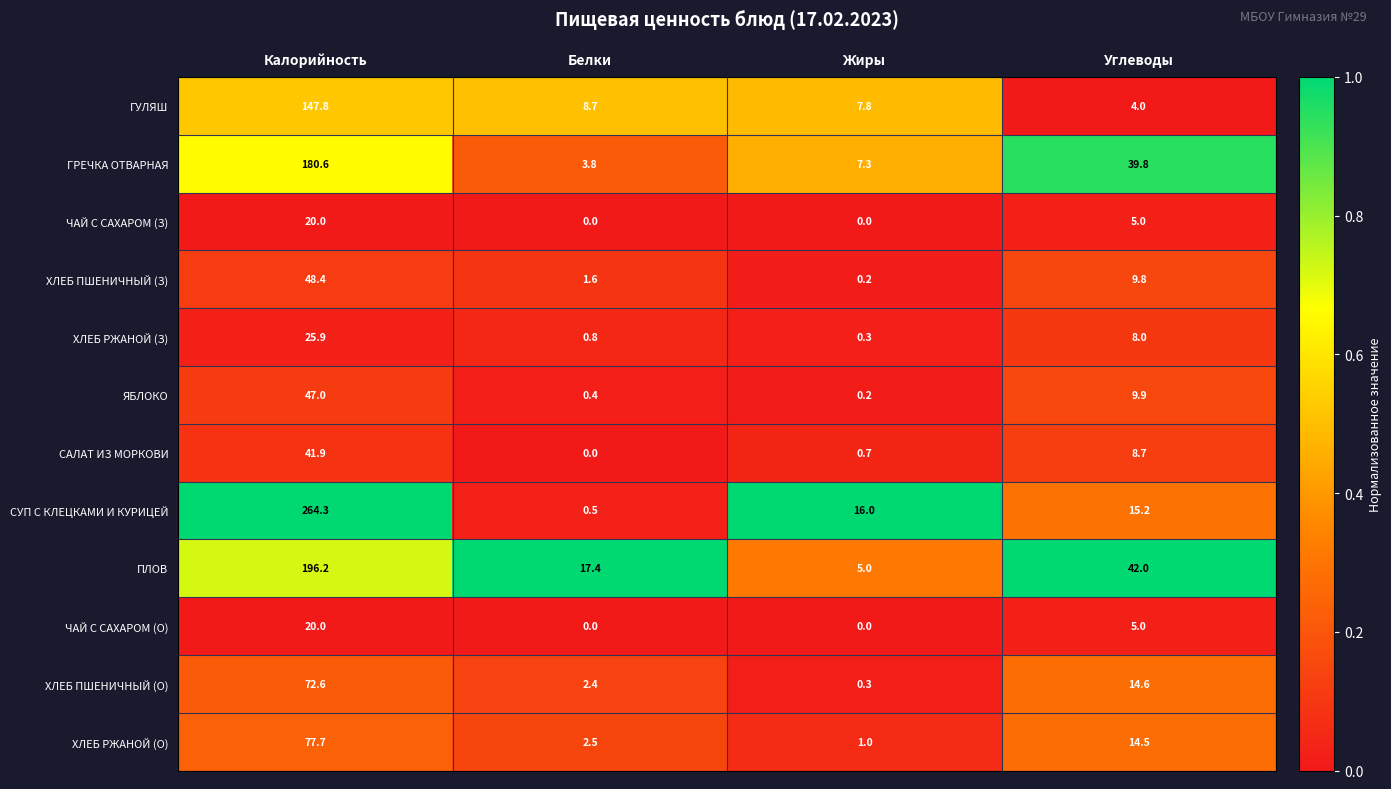

Which category has the highest value across all series?

Калорийность